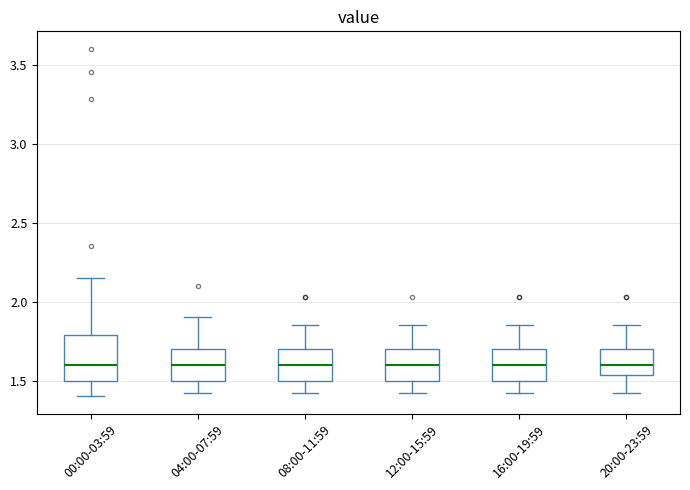

Where does the median line of the box for 12:00-15:59 sit on the y-axis? The values are not printed on the chart, so give them approximately, as read against the axis.

1.60